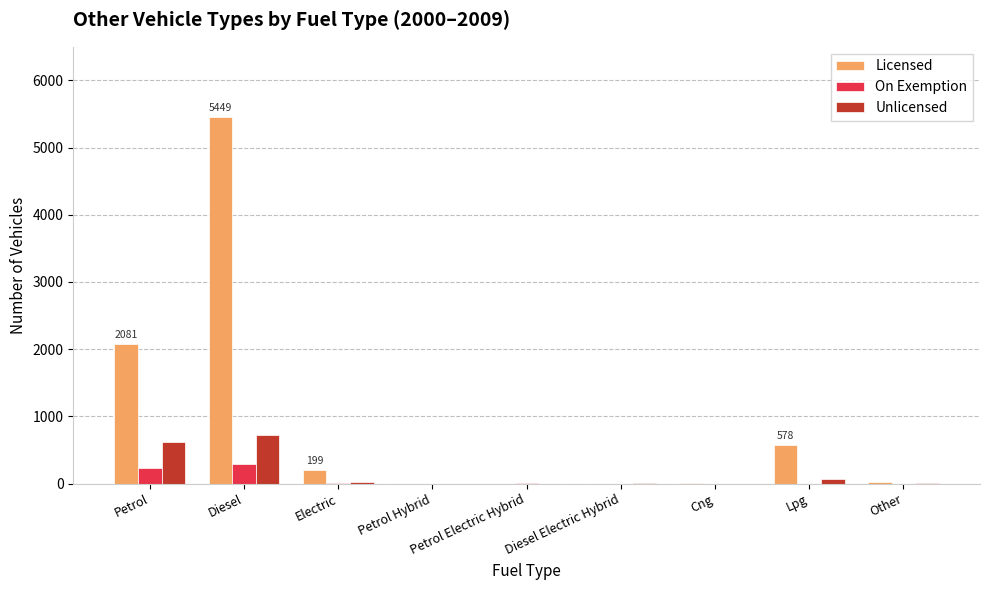

What is the greatest value displayed?

5449